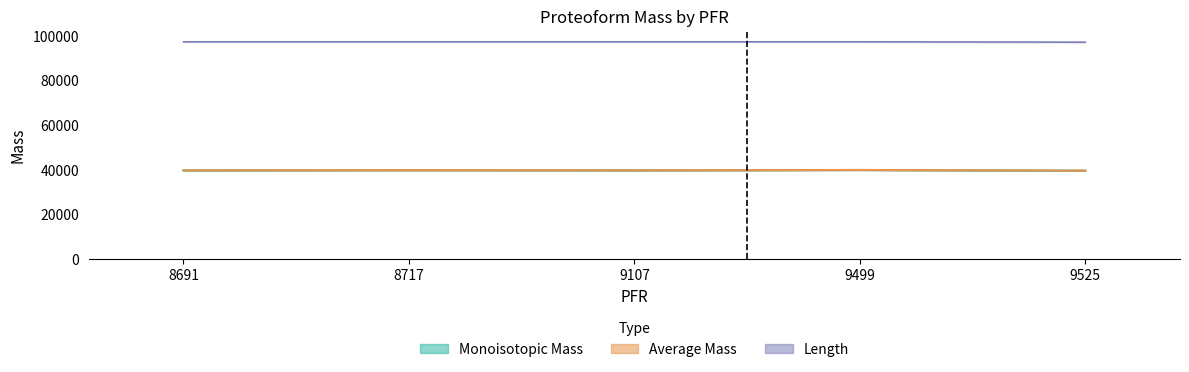

At which category does the chart reach its peak across all series?

8691